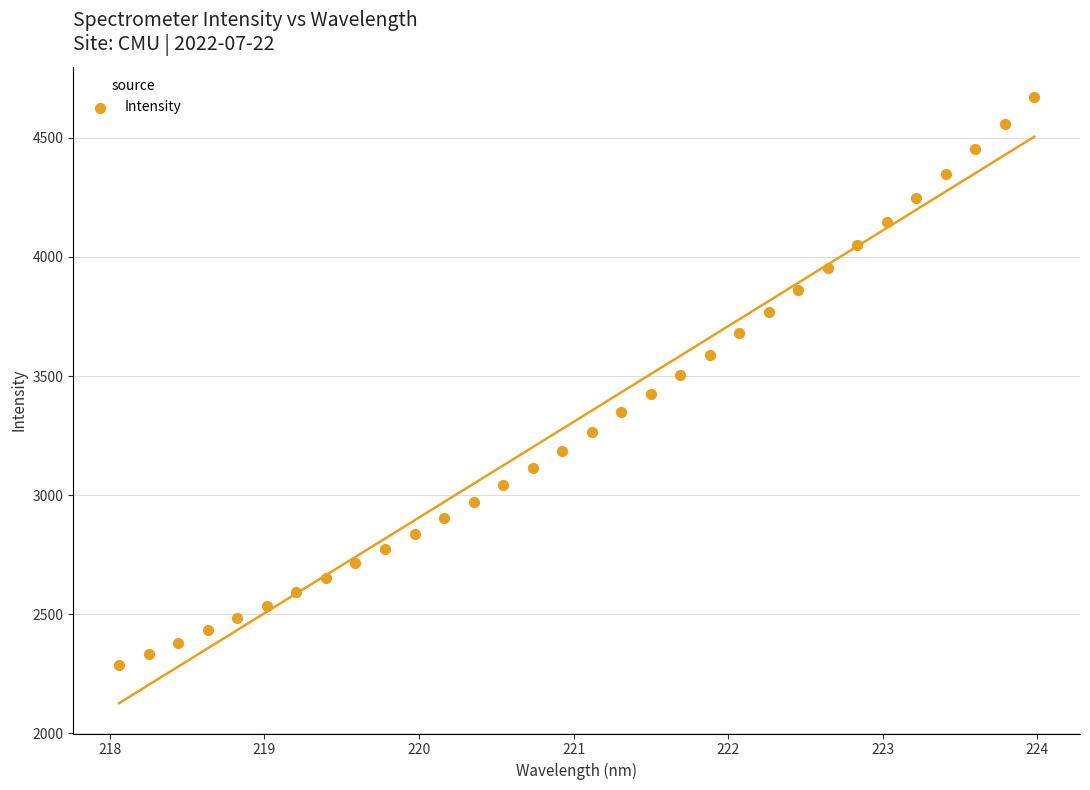

What is the range of Y values (max minus min)?

2386.0